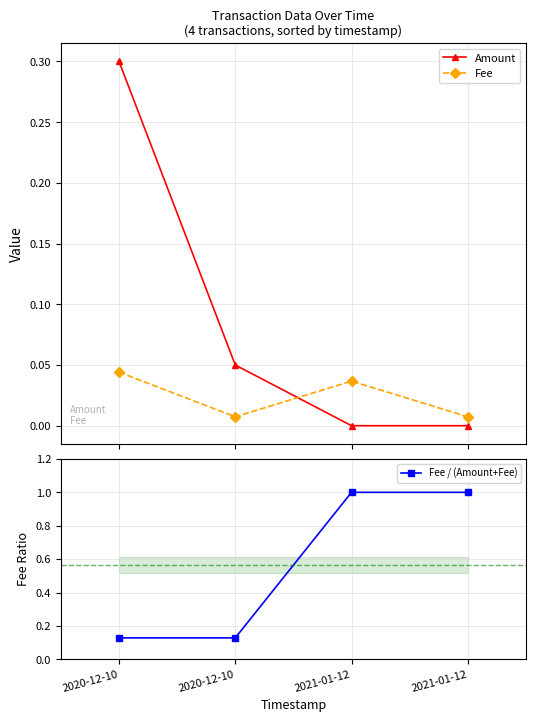

What is the spread (max minus min) of values at 2020-12-10?

0.3